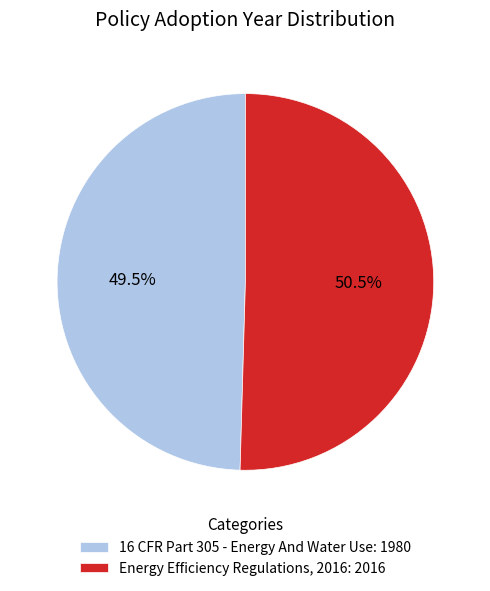

To the nearest percent, what is the difference between the largest and smallest slice percentages?

1%